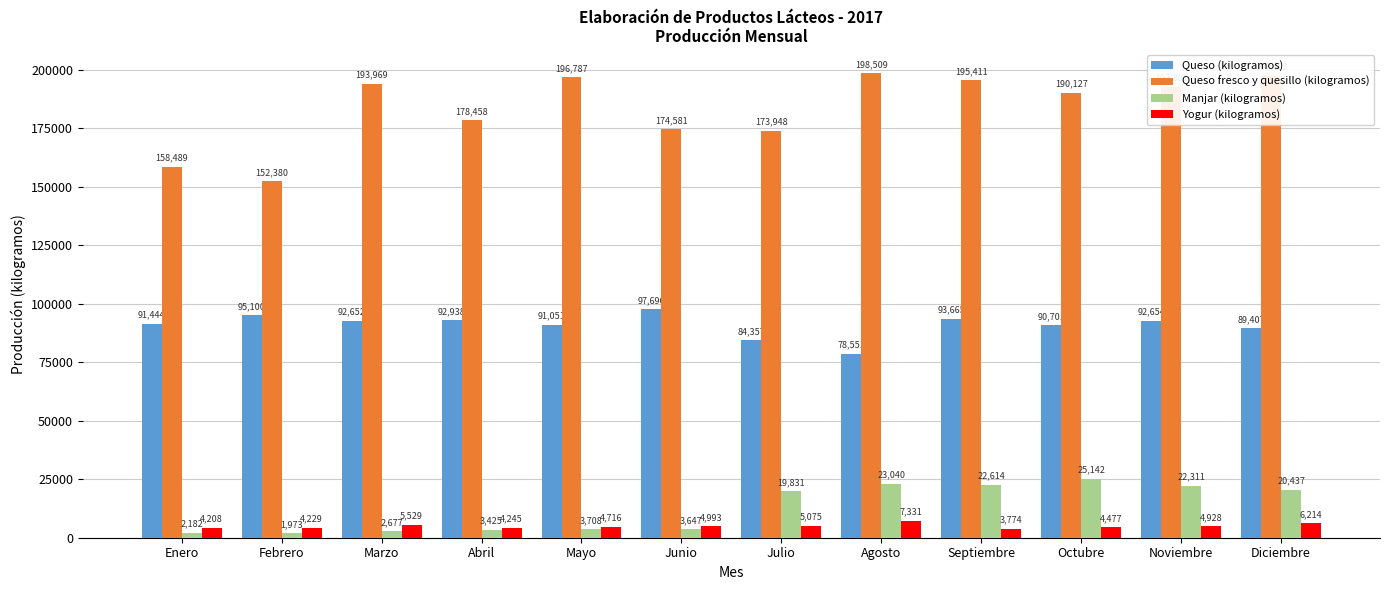

The Queso fresco y quesillo (kilogramos) series shows 131112 at Mayo. True or false?

False